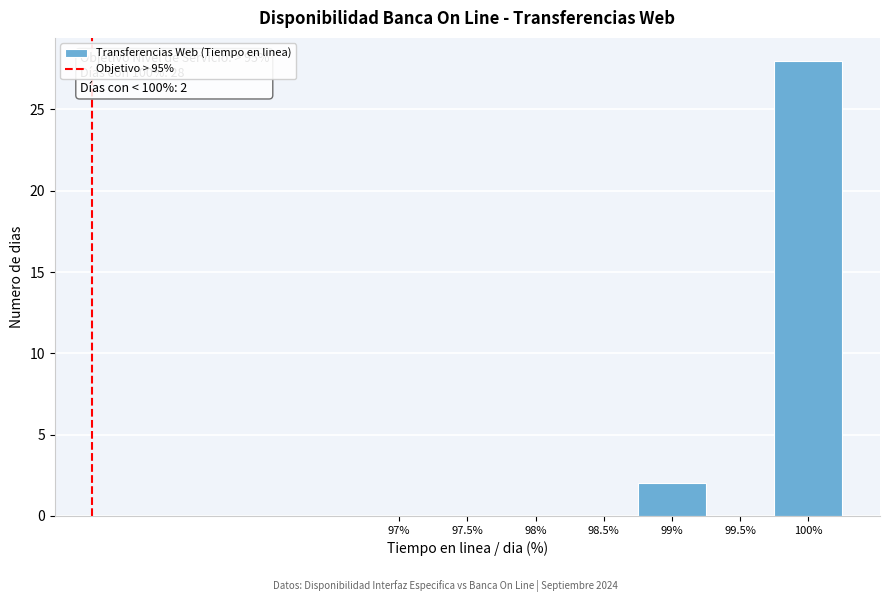

Reading left to right, what are all the values shown in this chart?

97%=0	97.5%=0	98%=0	98.5%=0	99%=2	99.5%=0	100%=28